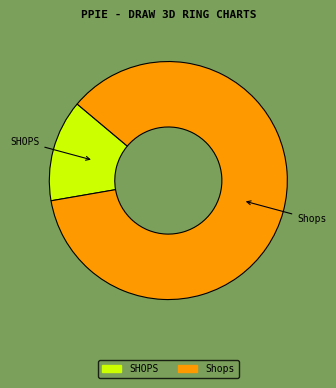

Which category has the biggest portion of the pie?

Shops